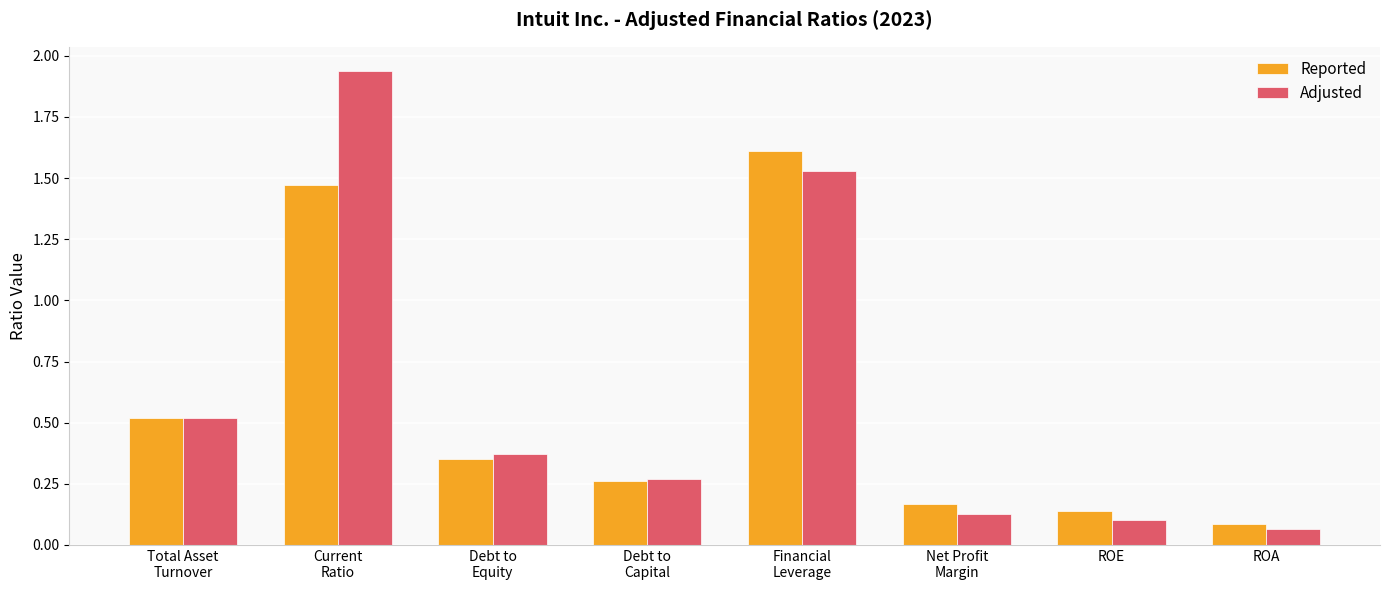

Between Debt to
Equity and Debt to
Capital, which series saw the biggest shift?

Adjusted